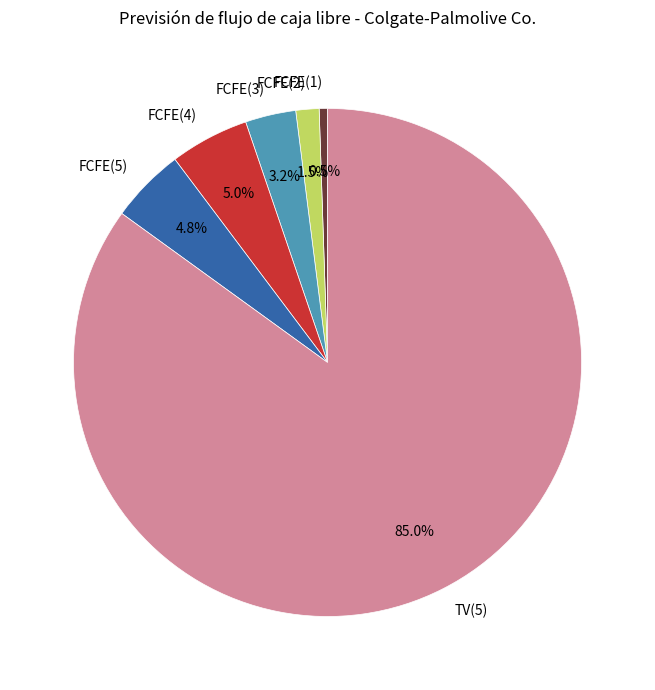

Is there any slice that represents more than half of the pie?

Yes